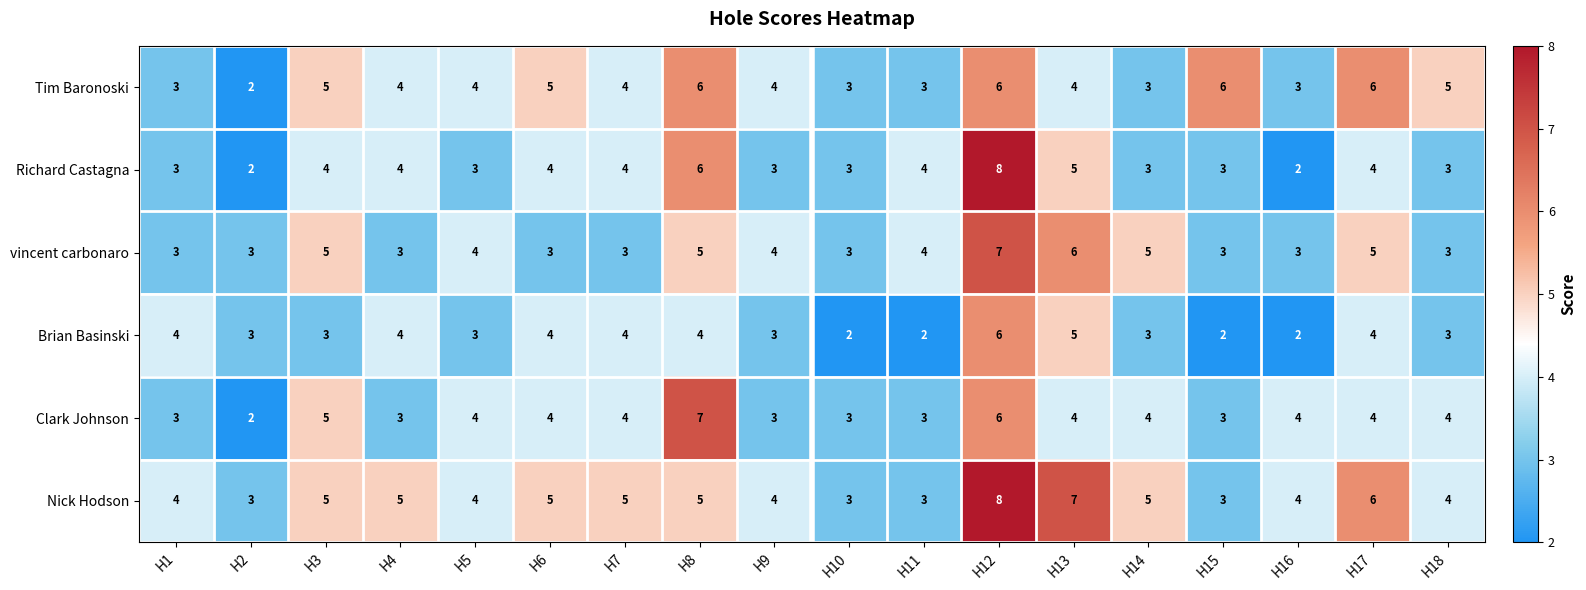

What is the sum of the Clark Johnson values at H15 and H4?

6